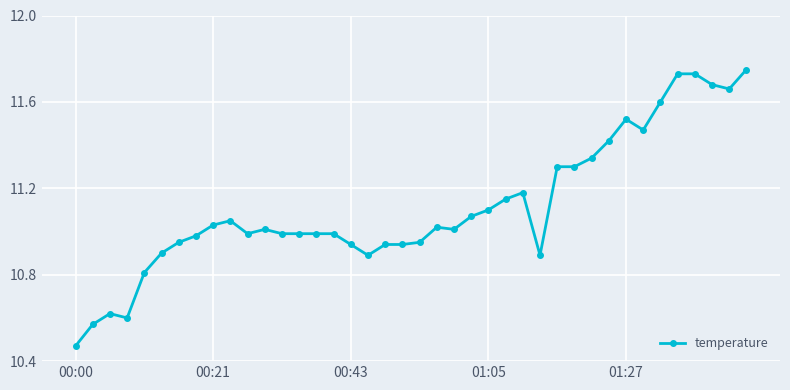

True or false: the data has more than 2 interior local peaks.

True